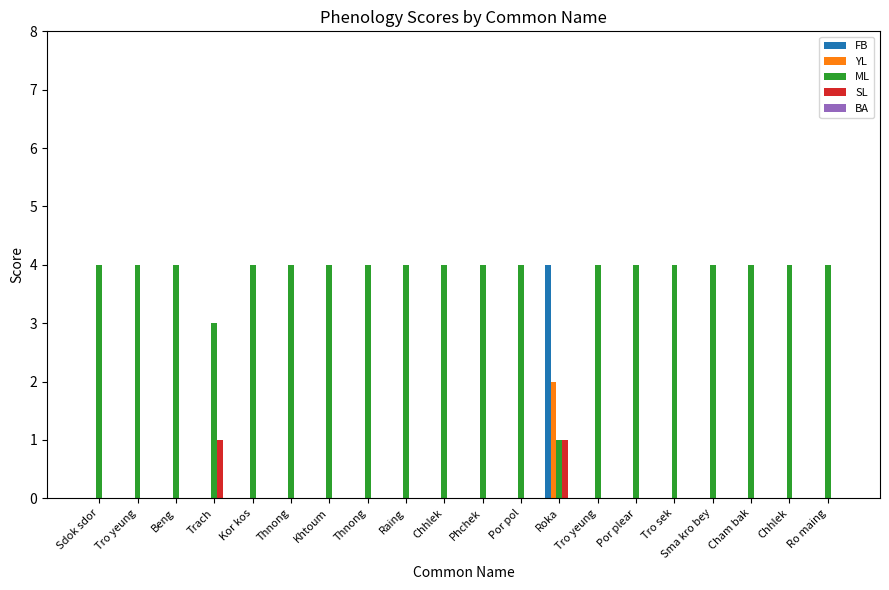

What is the label of the 19th bar from the left?

Chhlek